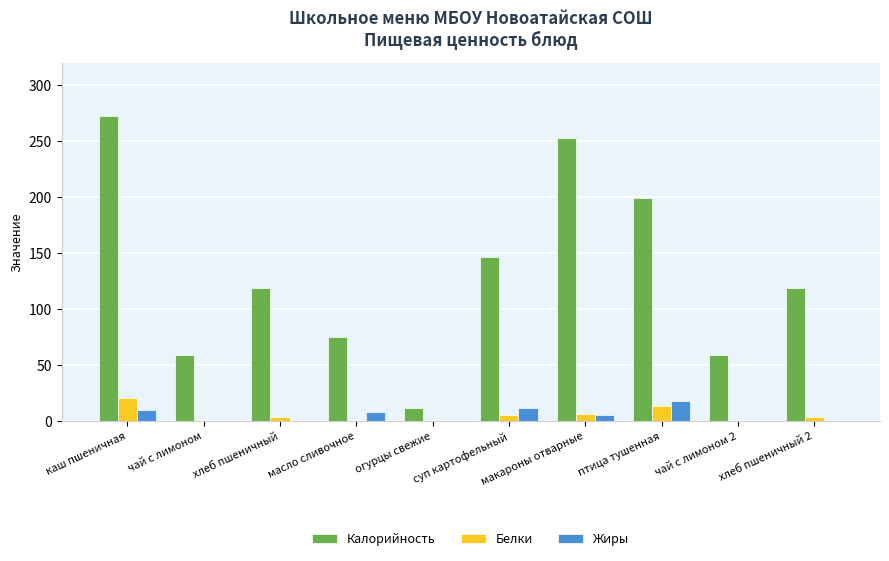

At which category does the chart reach its peak across all series?

каш пшеничная